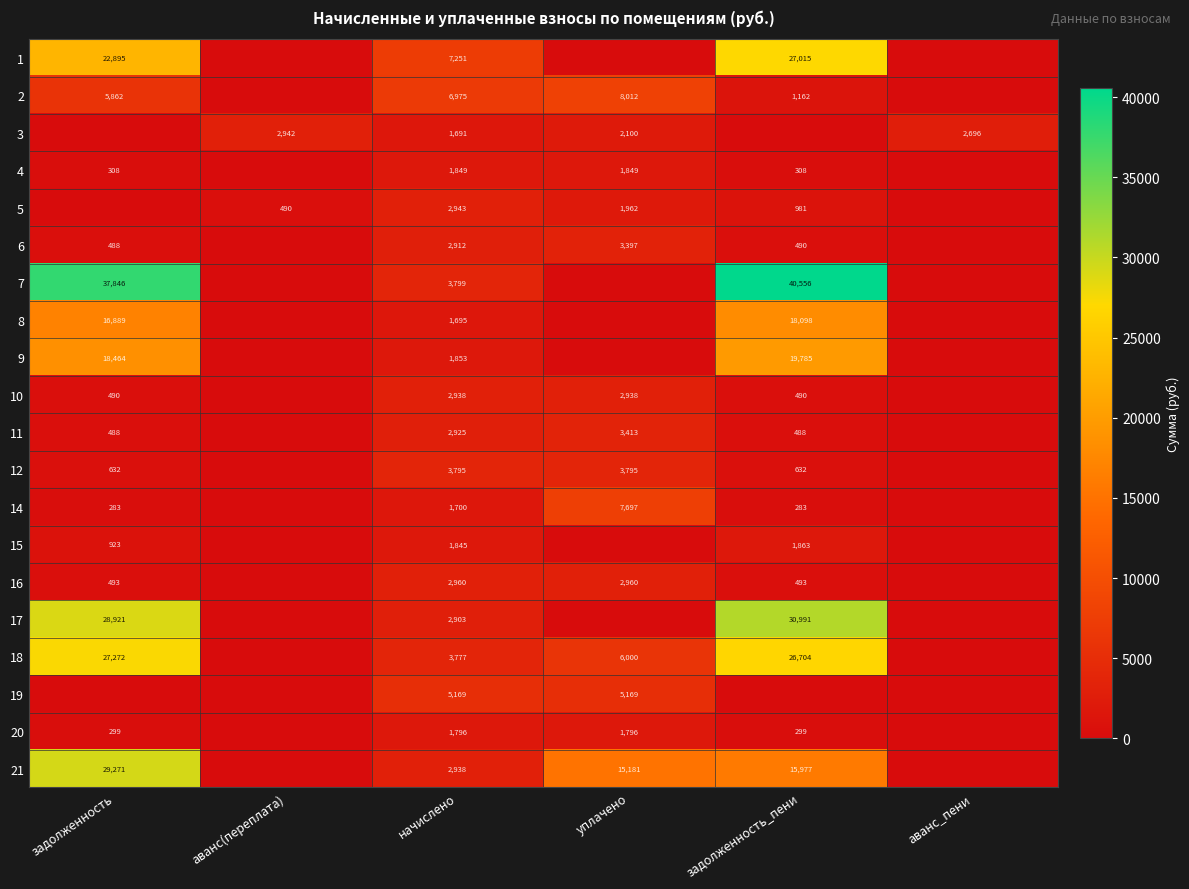

What is the total value across all series at начислено?

63714